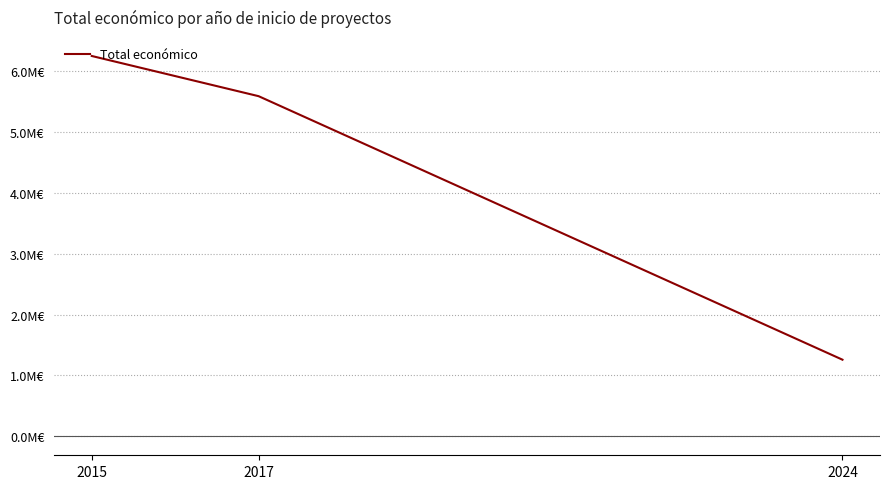

List the labels in order of value, largest first.

2015, 2017, 2024